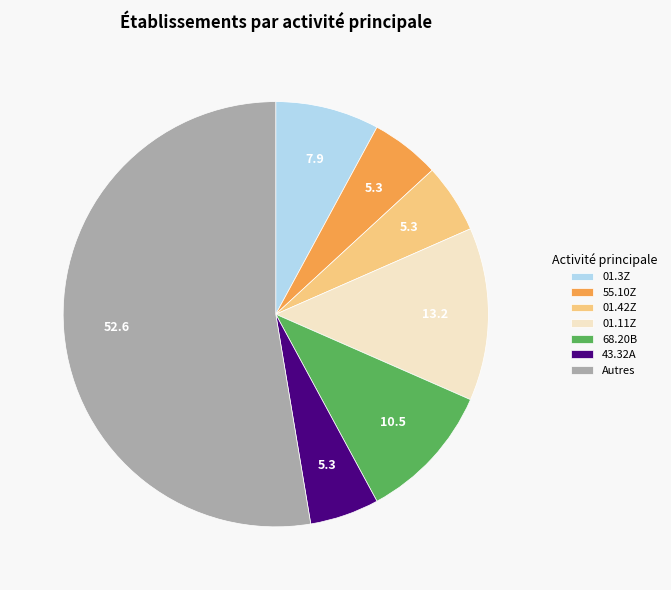

True or false: 68.20B accounts for 1% of the total.

False